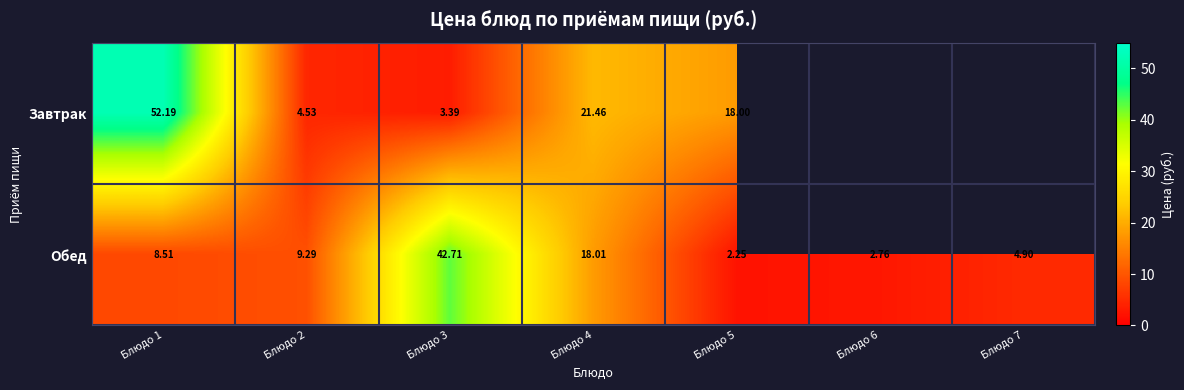

Is the value of Обед at Блюдо 3 greater than the value of Завтрак at Блюдо 3?

Yes